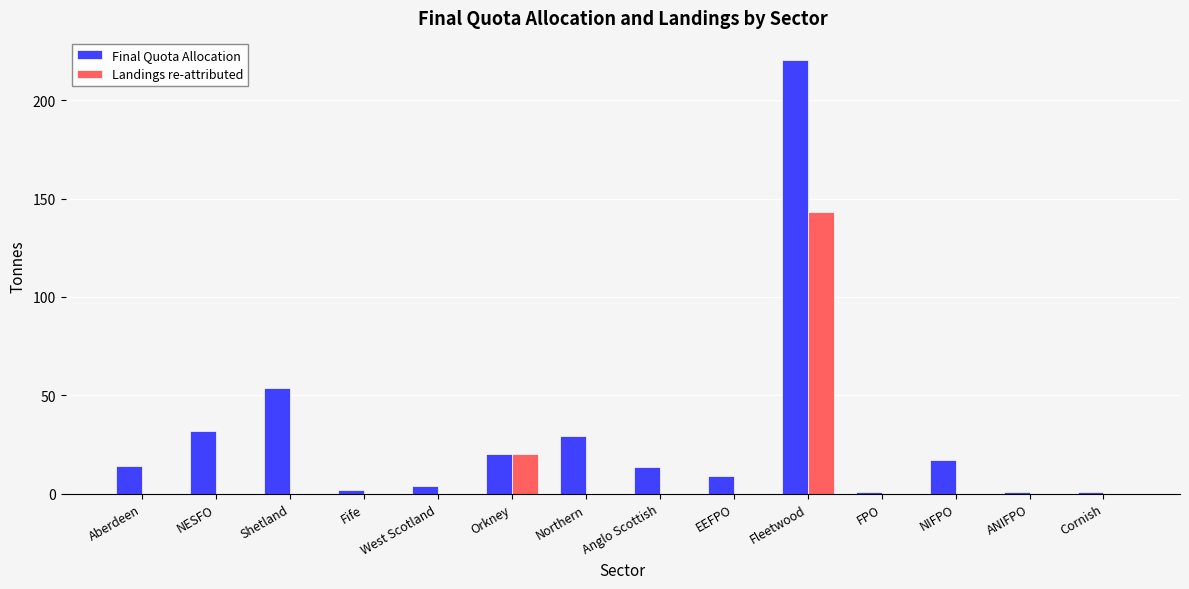

Between Anglo Scottish and Fleetwood, which series saw the biggest shift?

Final Quota Allocation